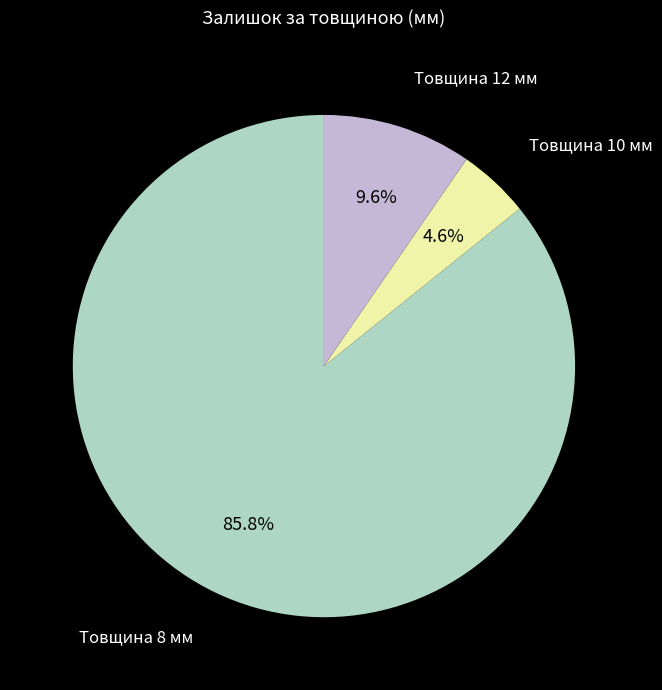

Does any single category account for the majority?

Yes